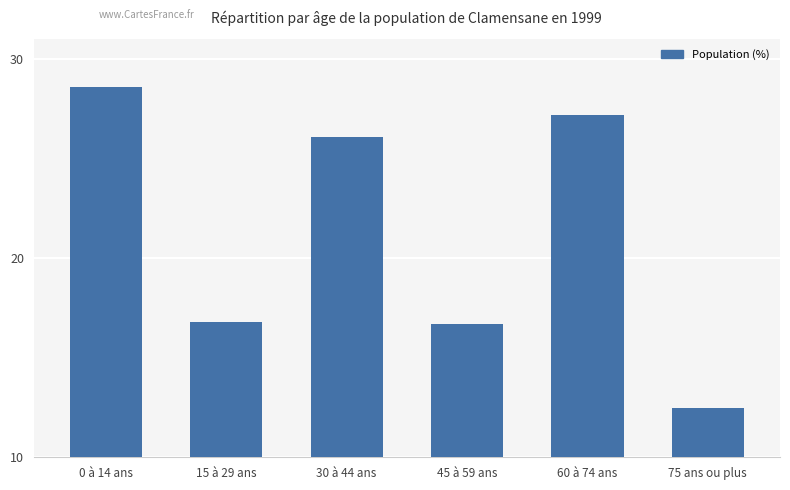

What is the value of the 6th bar from the left?

12.5